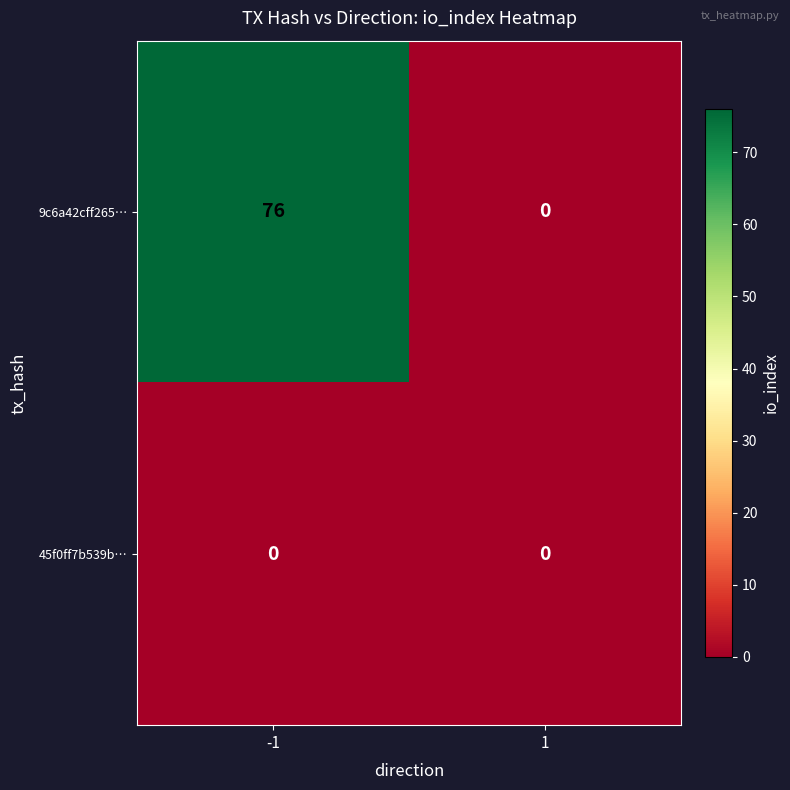

Rank the series at -1 from highest to lowest value.

9c6a42cff265…, 45f0ff7b539b…